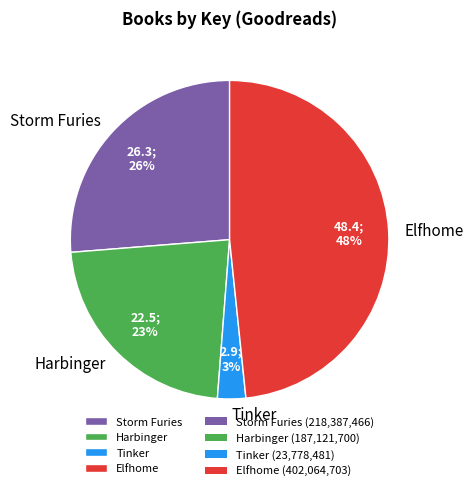

To the nearest percent, what is the combined percentage of Storm Furies and Tinker?

29%